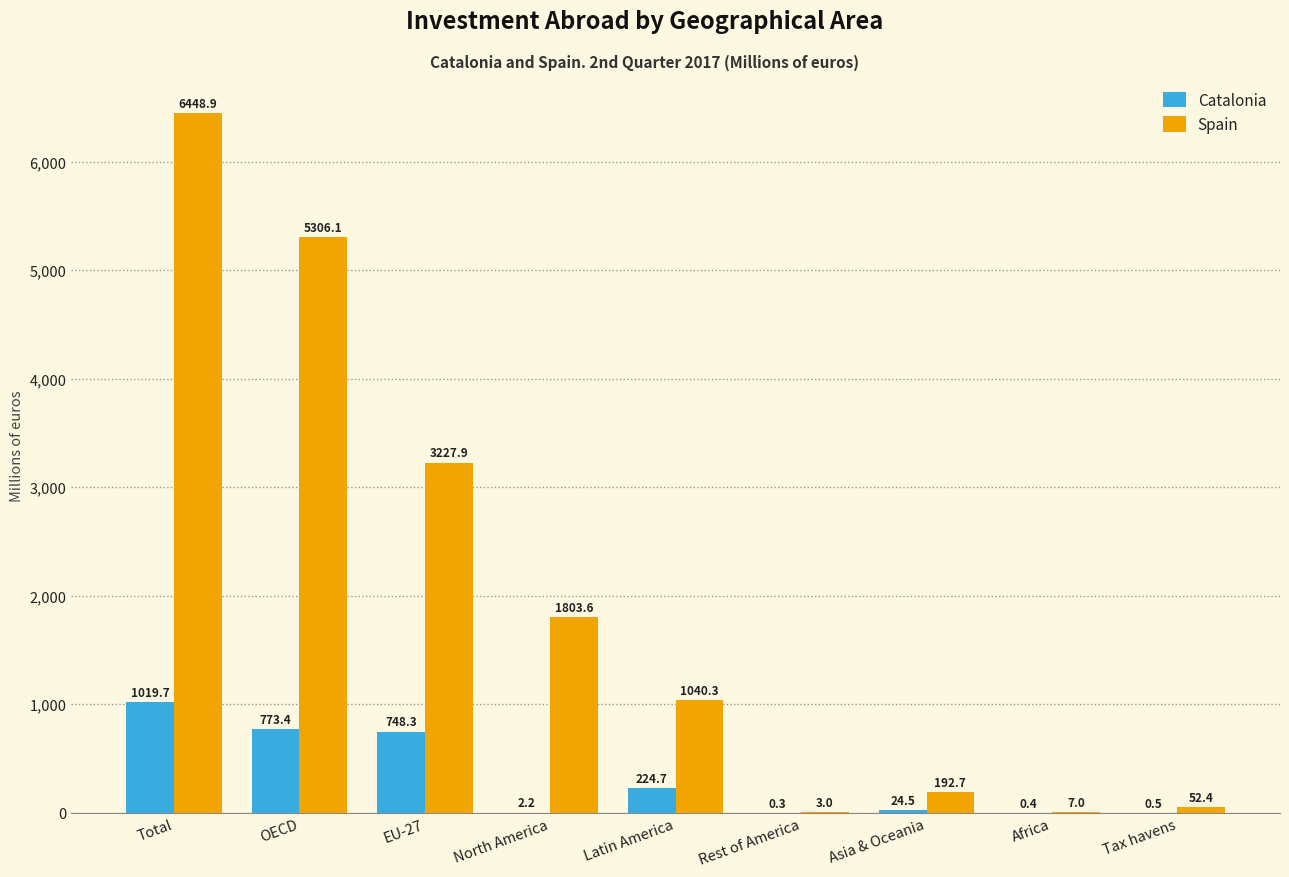

Is it true that Catalonia equals 773.4 at OECD?

True